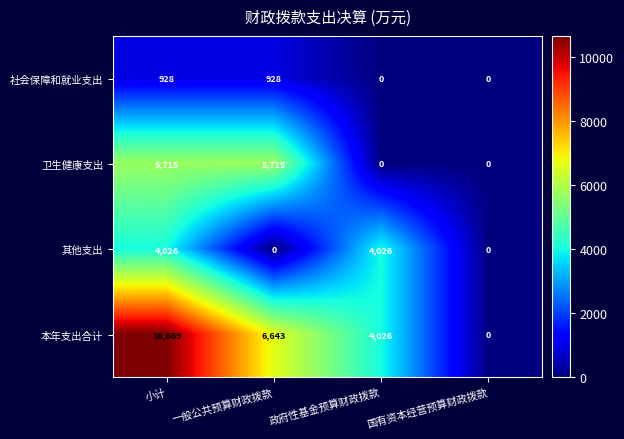

At which category is the sum across all series the highest?

小计